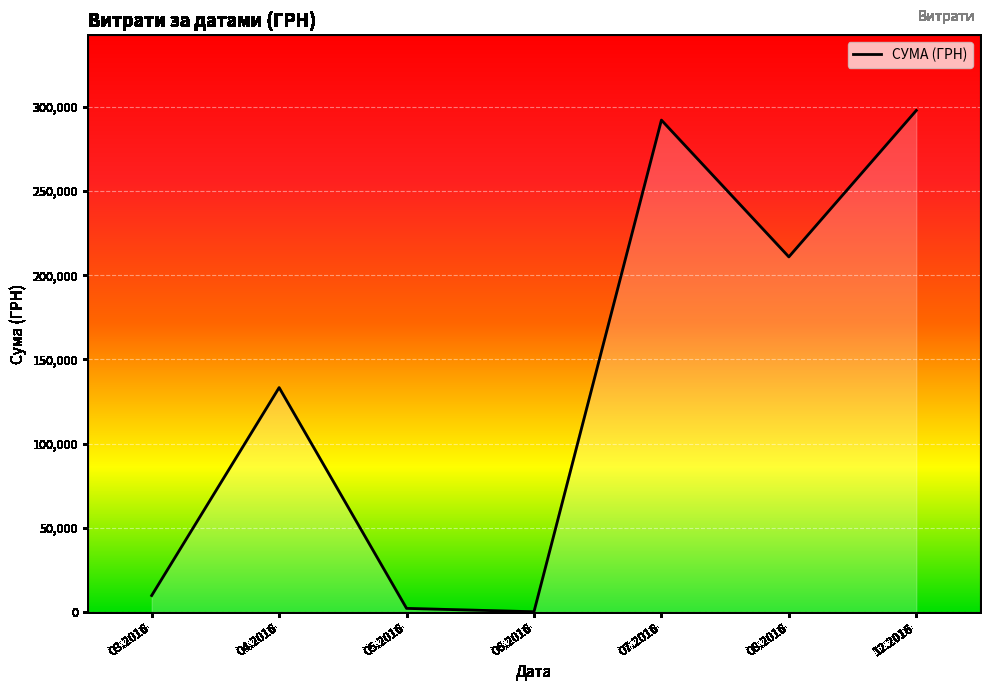

What is the average value?

135147.1